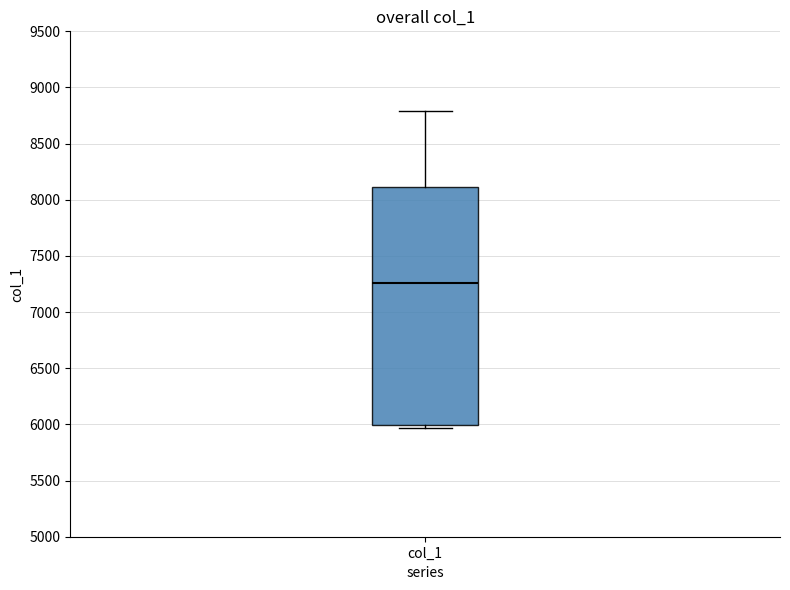

Transcribe this box plot: give where the median line is, the range the box spans, and where the two whiskers end, as read against the y-axis. The values are not printed on the chart, so give them approximately, as read against the axis.

median 7250, box 6000 to 8100, whiskers 5950 to 8800